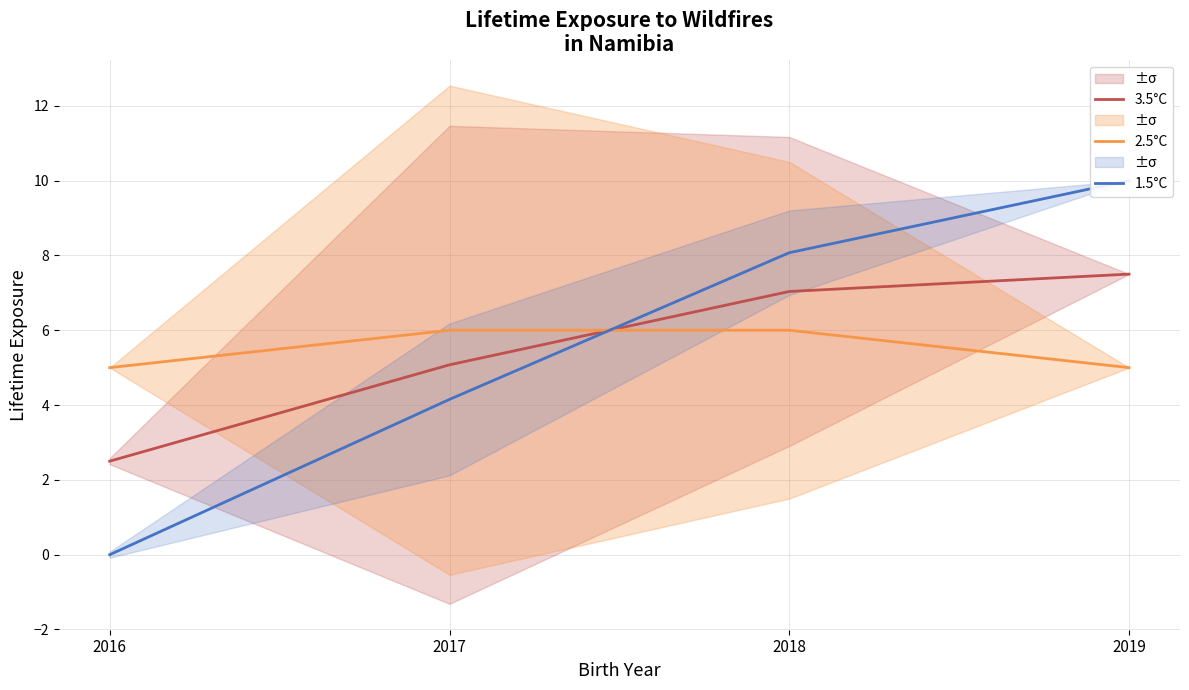

What are all the series names shown in the legend?

3.5°C, 2.5°C, 1.5°C